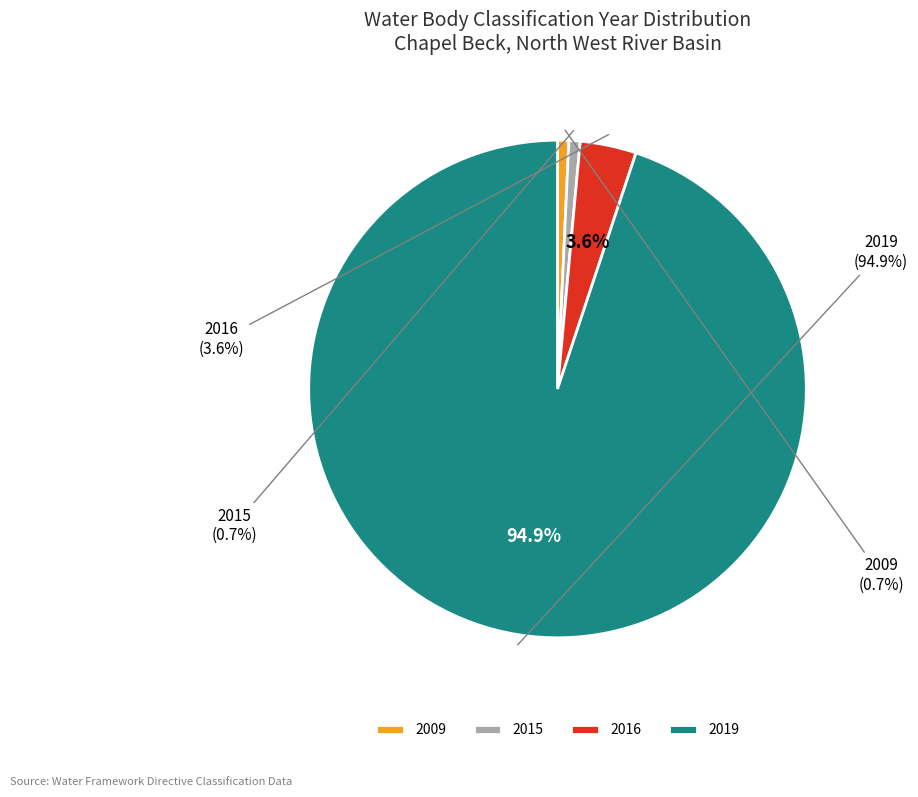

Is there any slice that represents more than half of the pie?

No